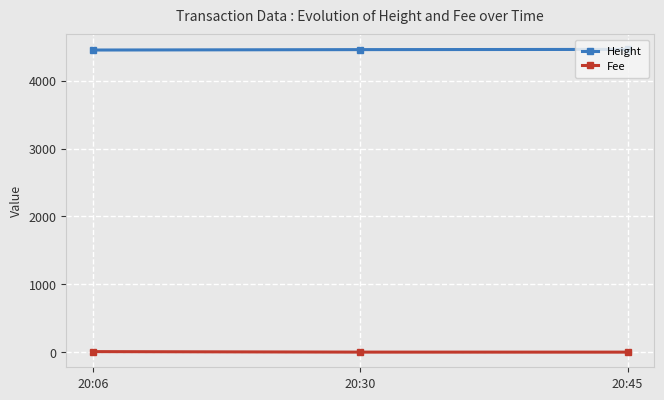

The value of Height at 20:45 is 4462.0. True or false?

True